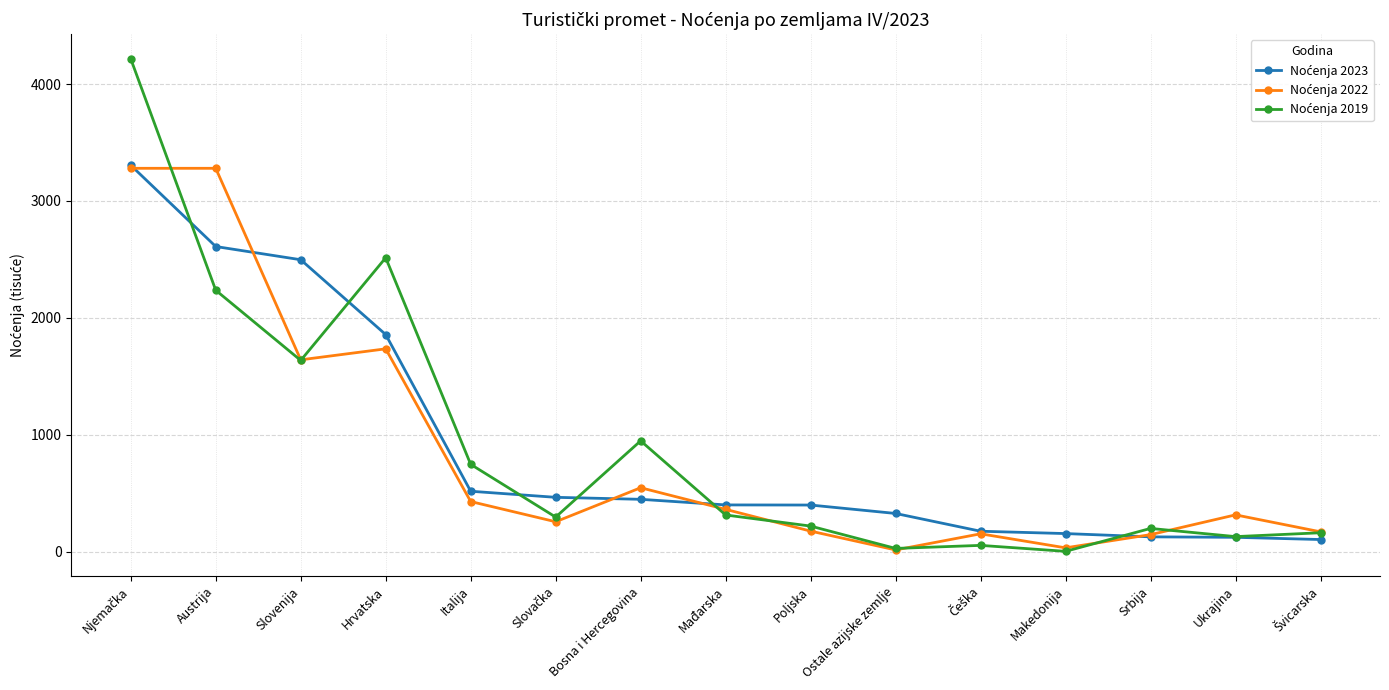

At how many categories does at least one series exceed 822?

5